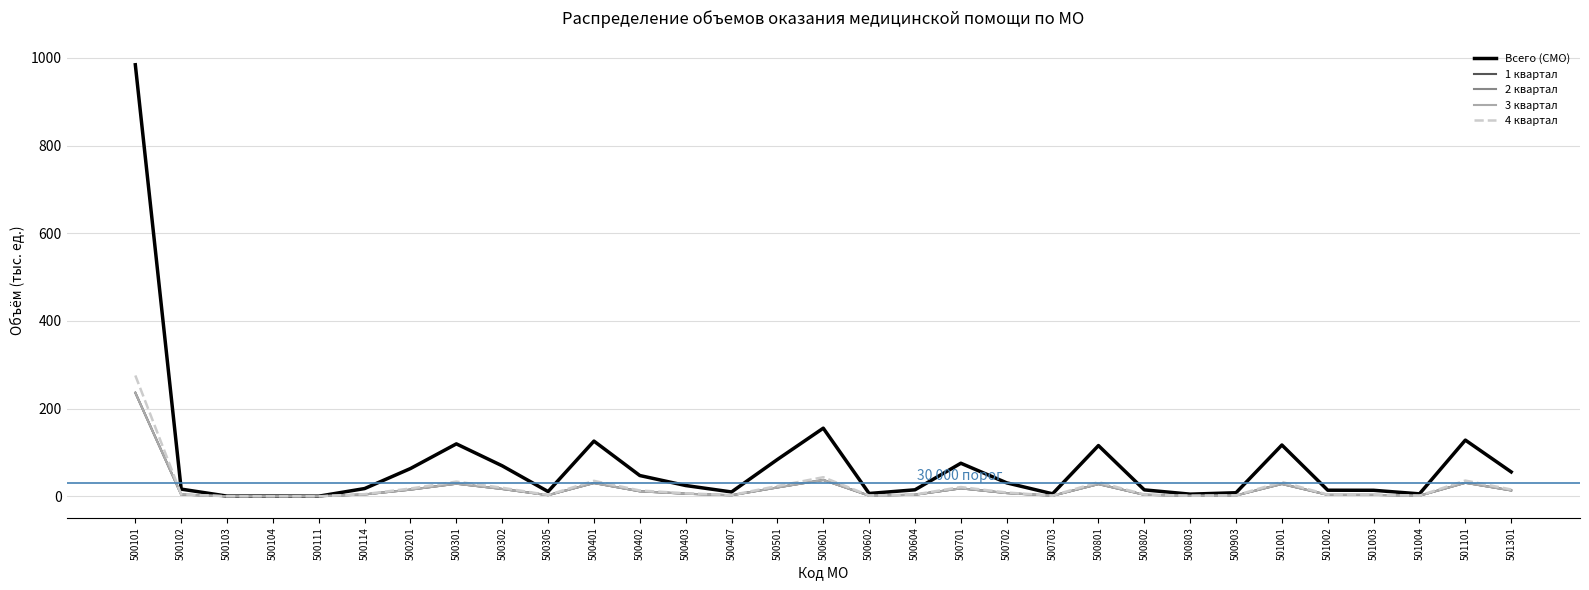

At which category does Всего (СМО) reach its first local valley?

500103